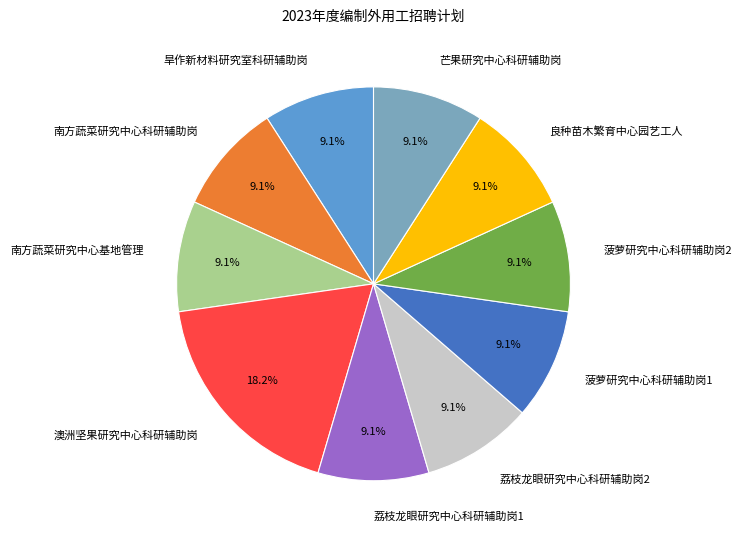

To the nearest percent, what is the difference between the largest and smallest slice percentages?

9%